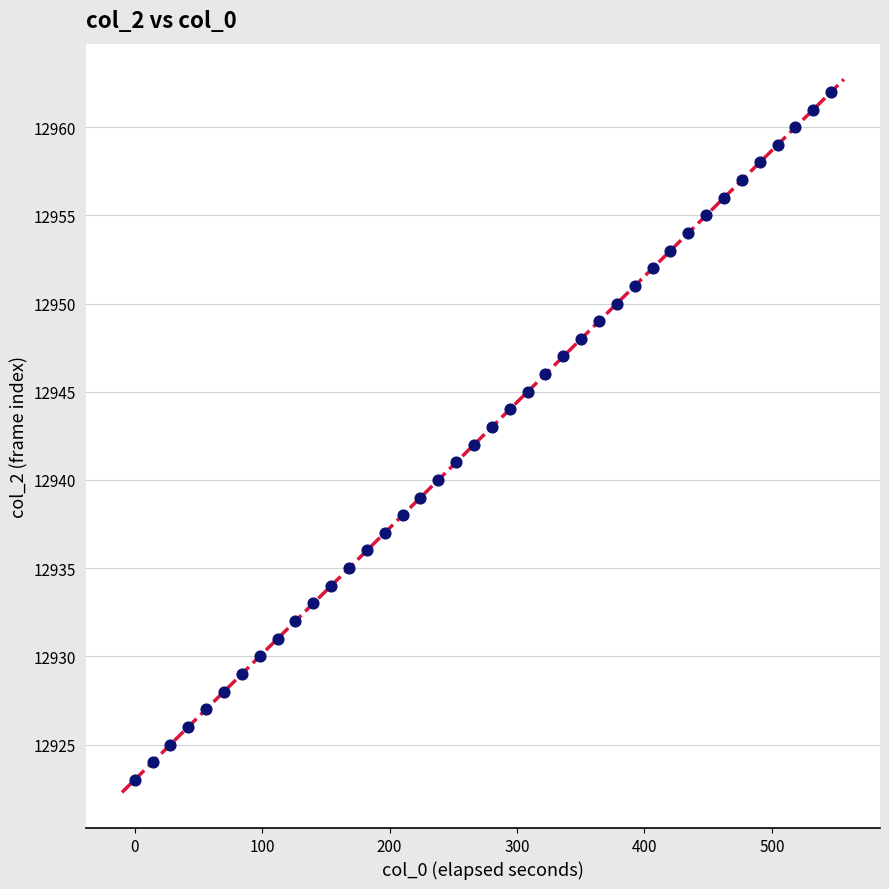

What is the range of Y values (max minus min)?

39